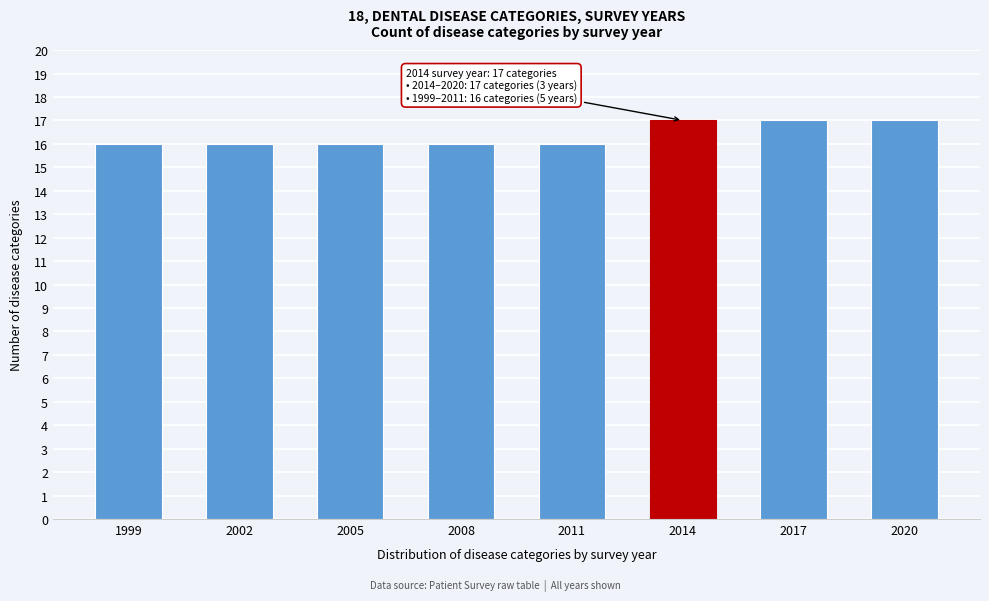

Reading left to right, extract all data points from this chart.

16	16	16	16	16	17	17	17